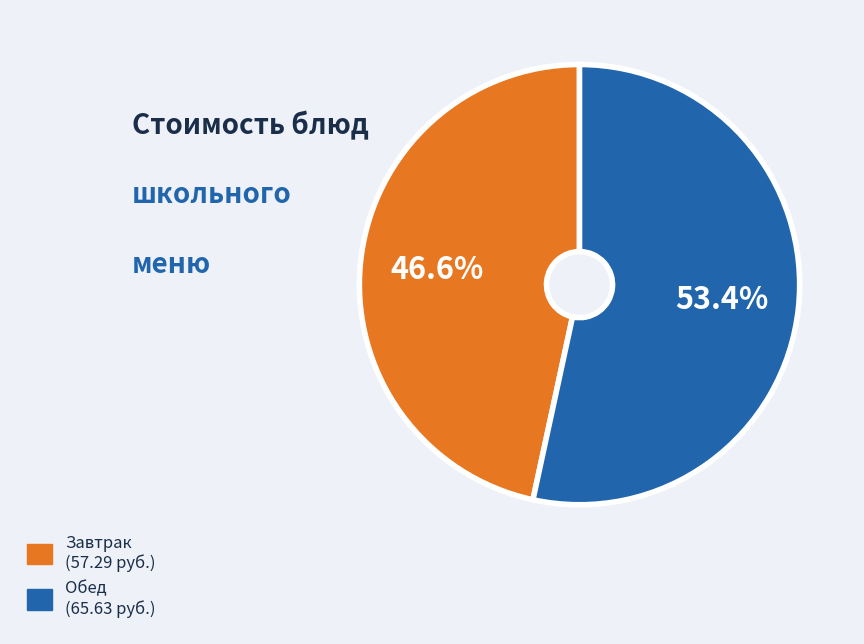

Is there any slice that represents more than half of the pie?

Yes